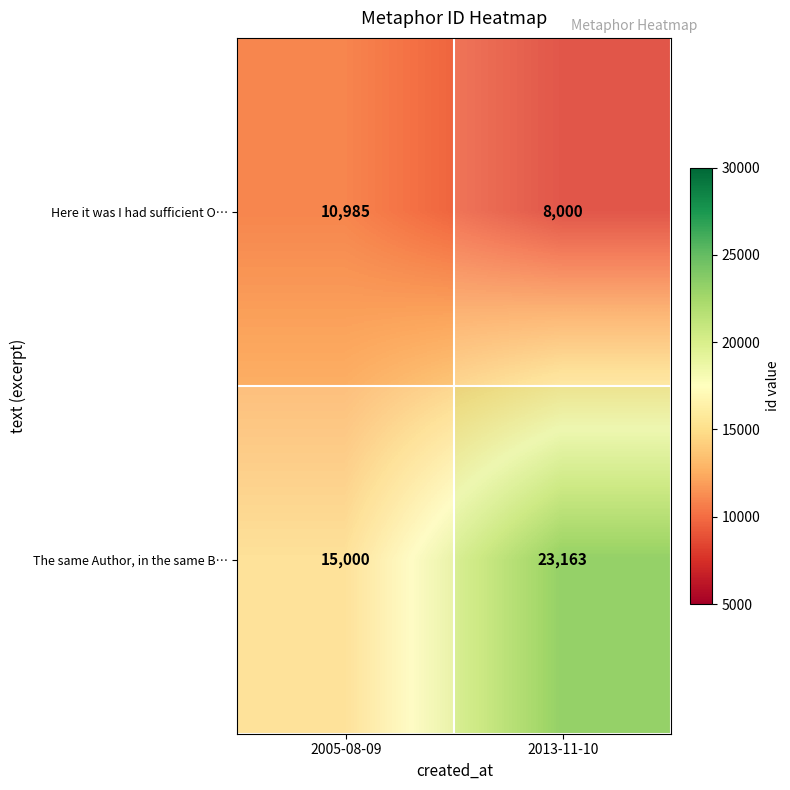

What is the sum of all Here it was I had sufficient O… values?

18985